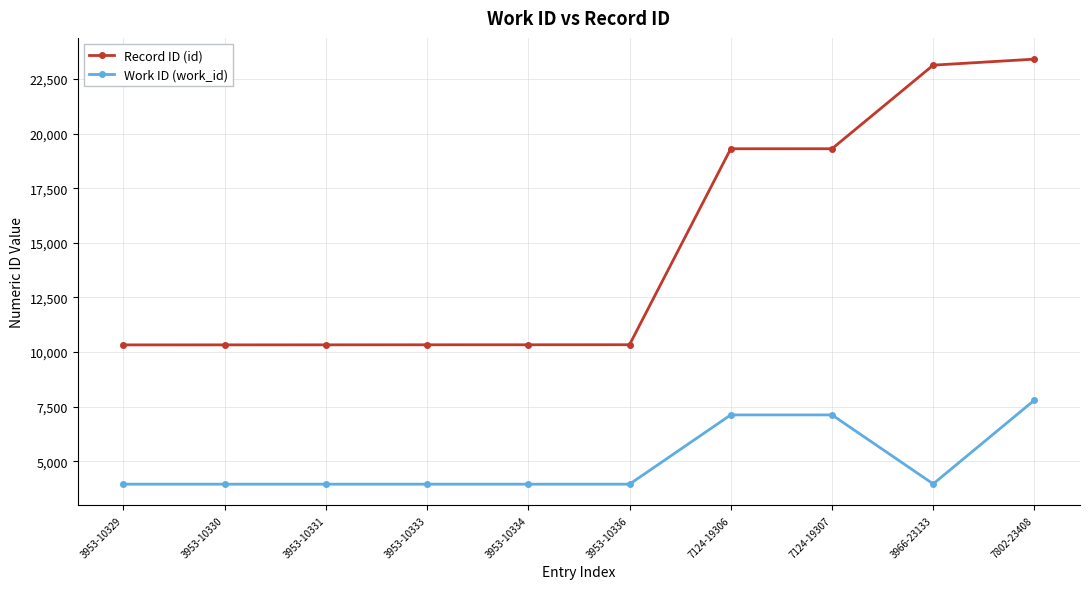

Is the value of Record ID (id) at 3953-10336 greater than the value of Work ID (work_id) at 3966-23133?

Yes